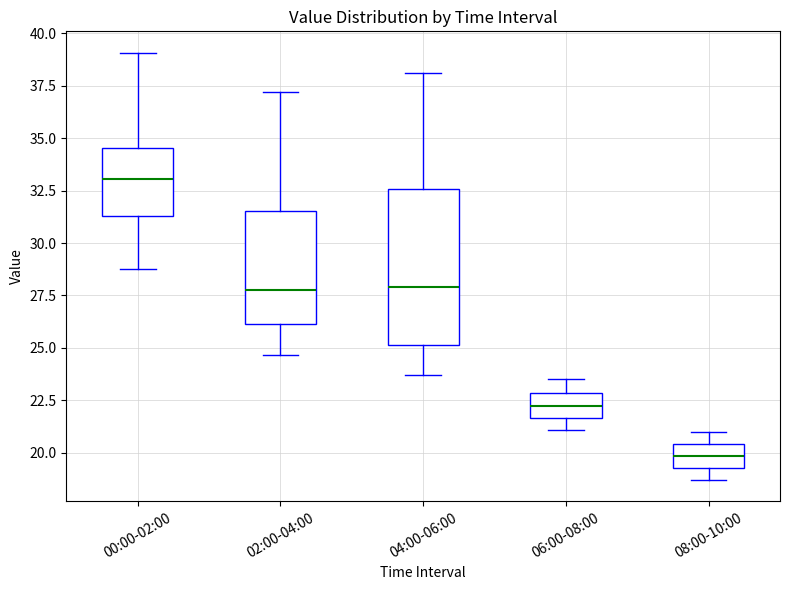

Reading left to right, transcribe this box plot: for each box, give where its median line is, the range the box spans, and where its two whiskers end, as read against the y-axis. The values are not printed on the chart, so give them approximately, as read against the axis.

00:00-02:00: median 33.0, box 31.5 to 34.5, whiskers 29.0 to 39.0
02:00-04:00: median 27.5, box 26.0 to 31.5, whiskers 24.5 to 37.0
04:00-06:00: median 28.0, box 25.0 to 32.5, whiskers 23.5 to 38.0
06:00-08:00: median 22.5, box 21.5 to 23.0, whiskers 21.0 to 23.5
08:00-10:00: median 20.0, box 19.5 to 20.5, whiskers 18.5 to 21.0